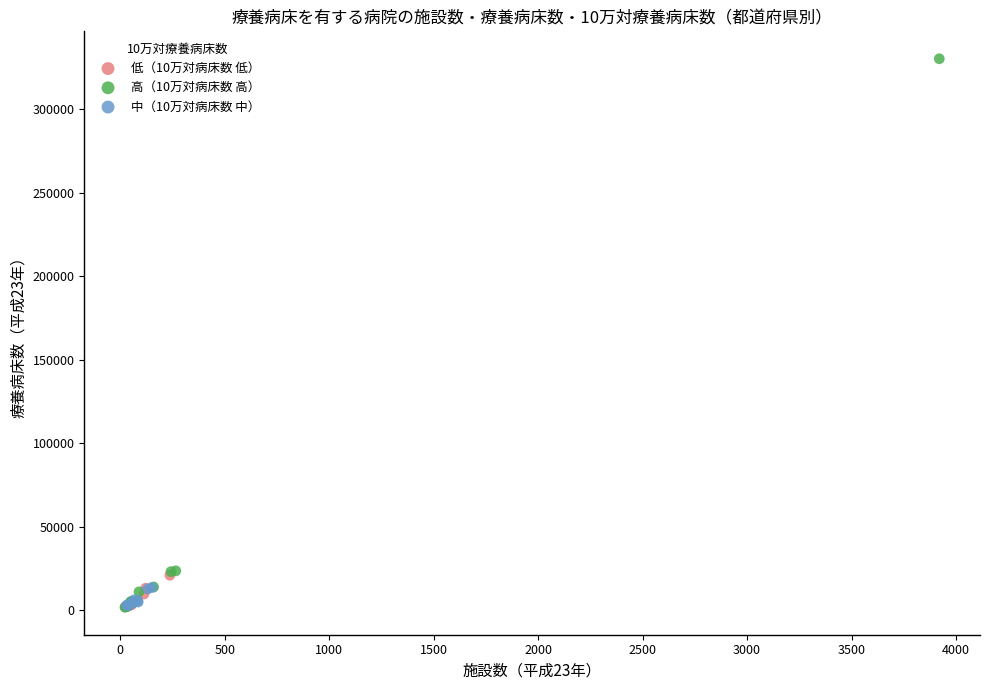

Which series has the largest Y range (max minus min)?

高（10万対病床数 高）